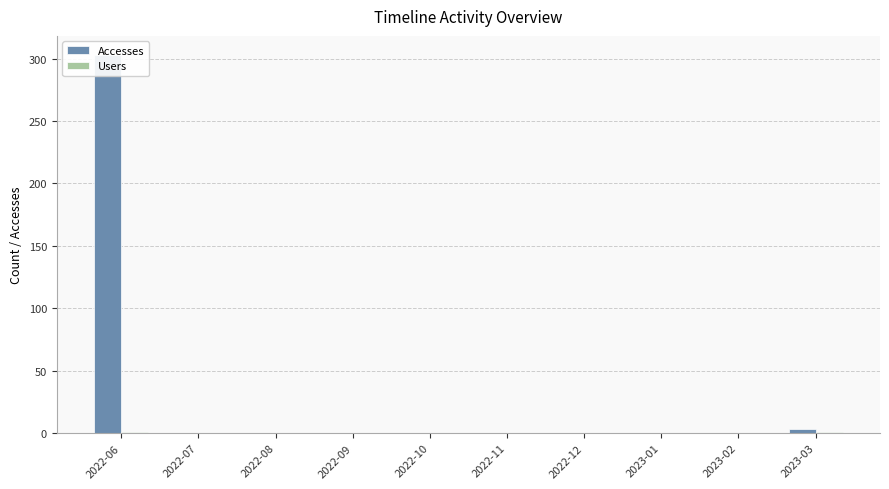

True or false: Users has a value of 1 at 2023-03.

False